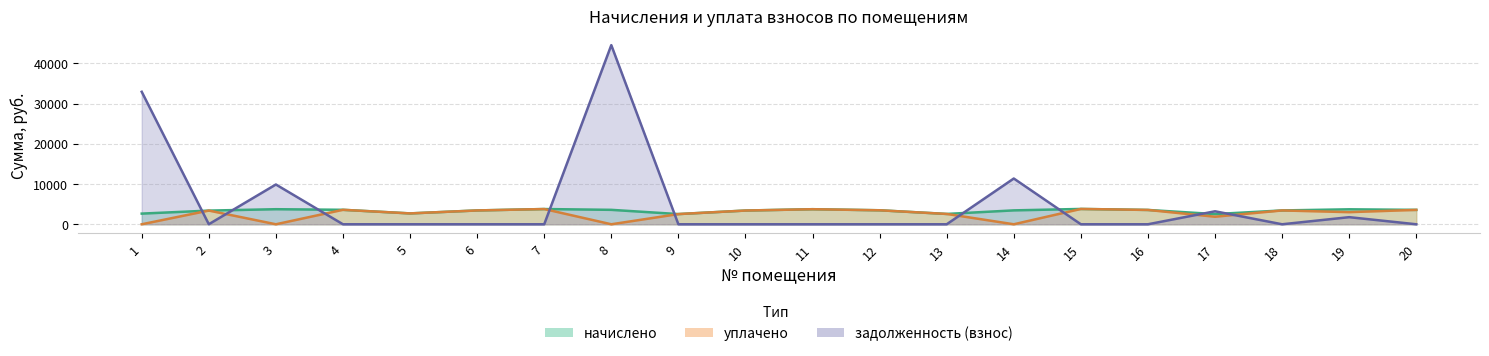

At which label does начислено first exceed 3477?

3